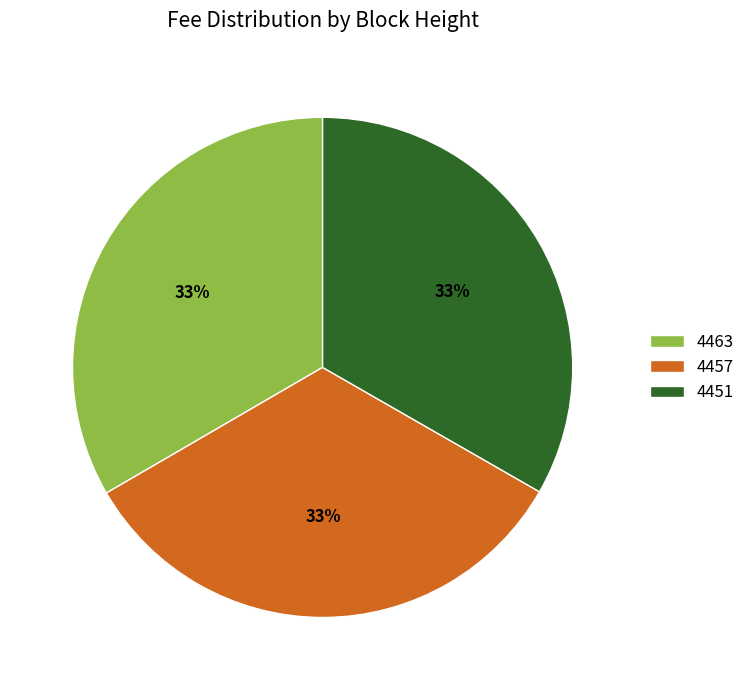

The 4463 slice represents 33% of the pie. True or false?

True